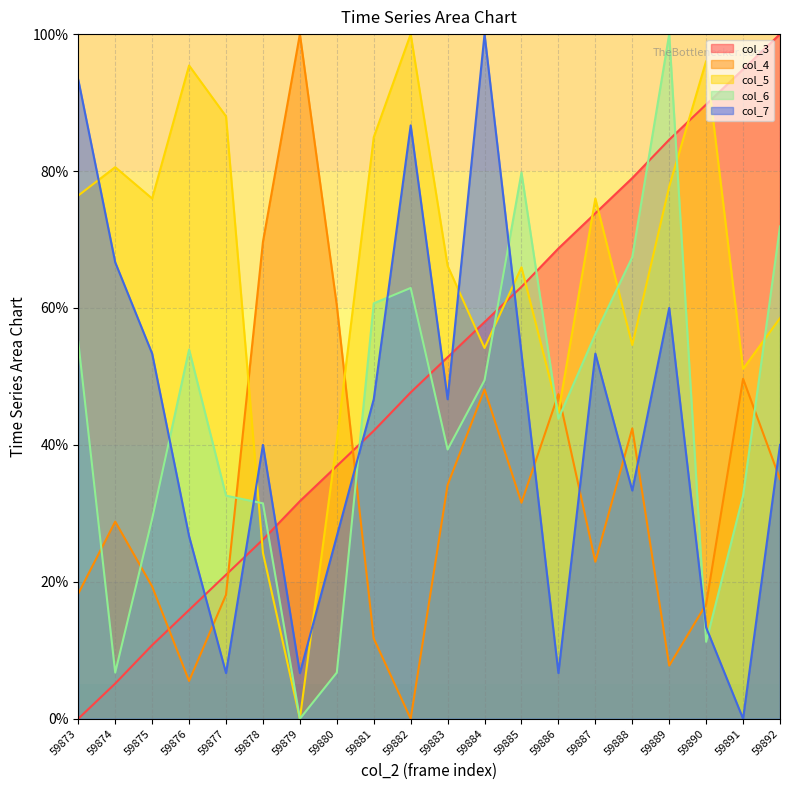

What is the greatest value displayed?

100.0